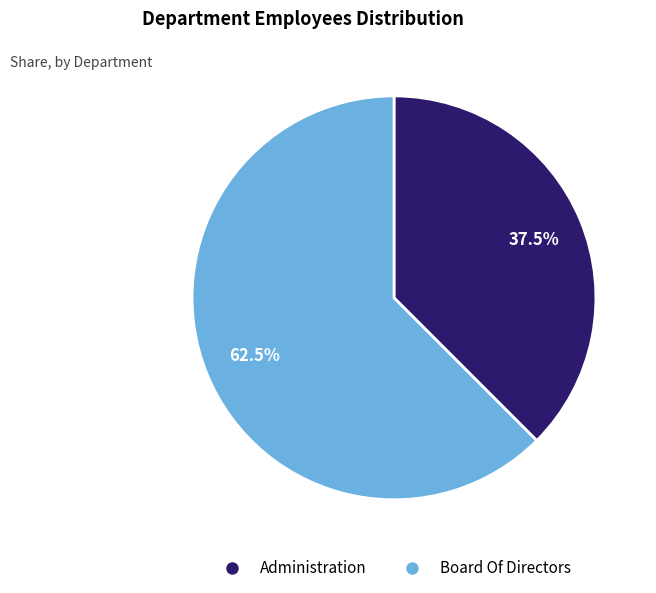

How much of the chart is everything except Administration?

62.5%